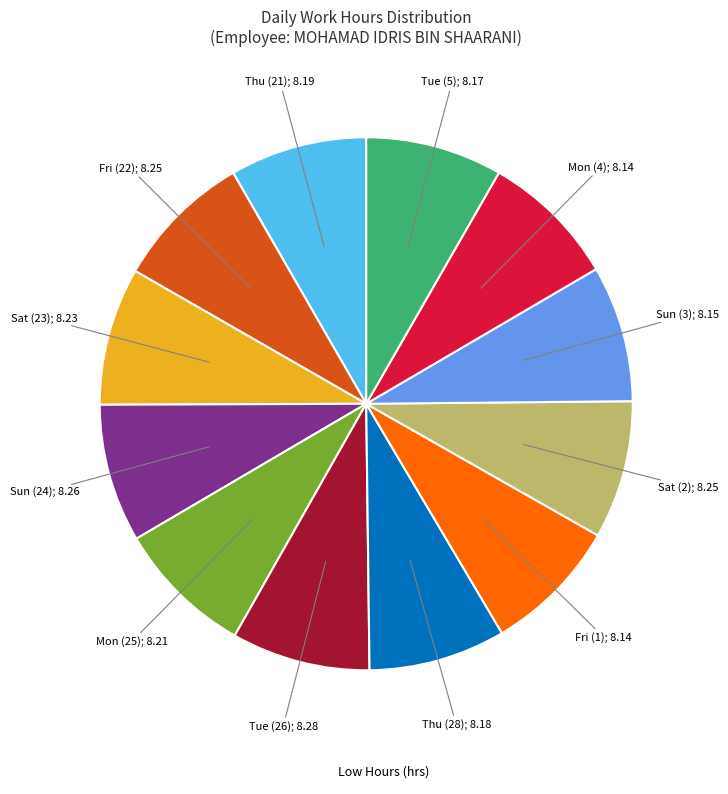

Is there any slice that represents more than half of the pie?

No